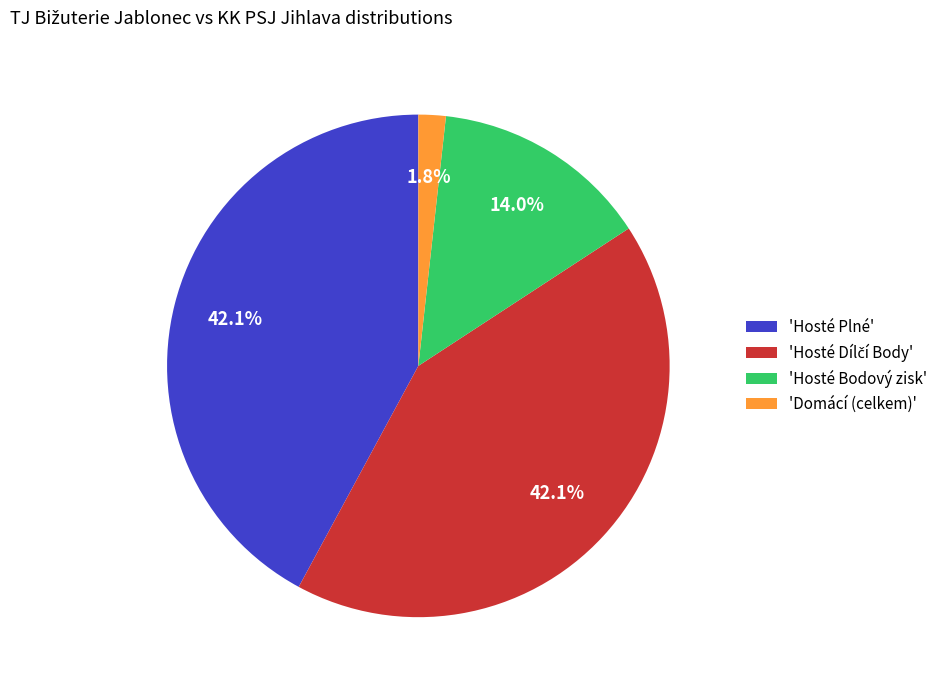

Which has a higher value, 'Hosté Plné' or 'Domácí (celkem)'?

'Hosté Plné'